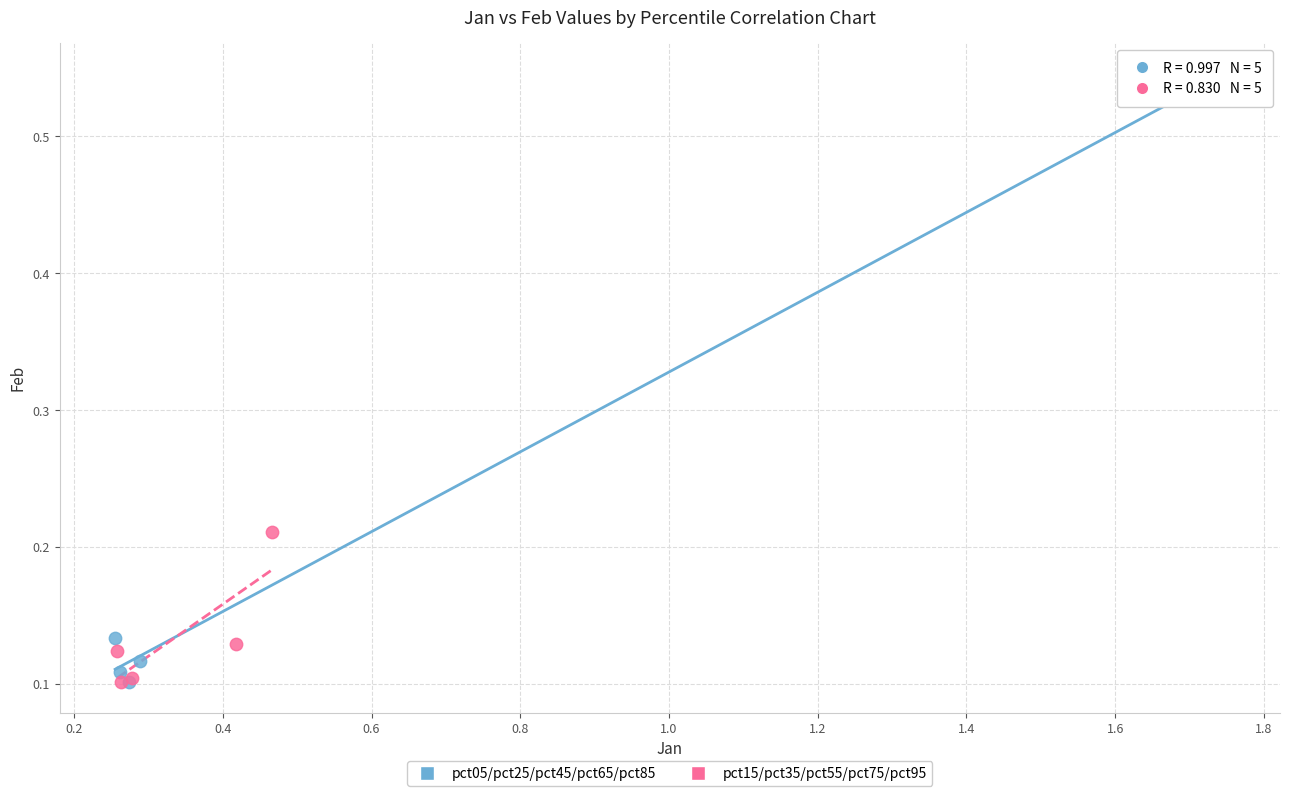

Which series has the widest spread of Y values?

pct05/pct25/pct45/pct65/pct85